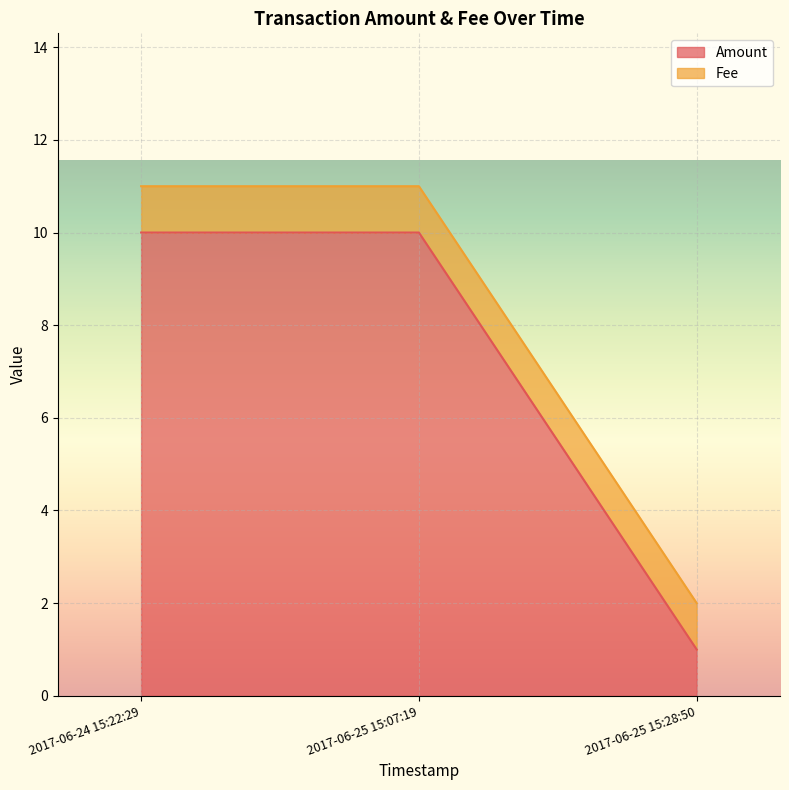

What is the label of the 3rd point from the left?

2017-06-25 15:28:50